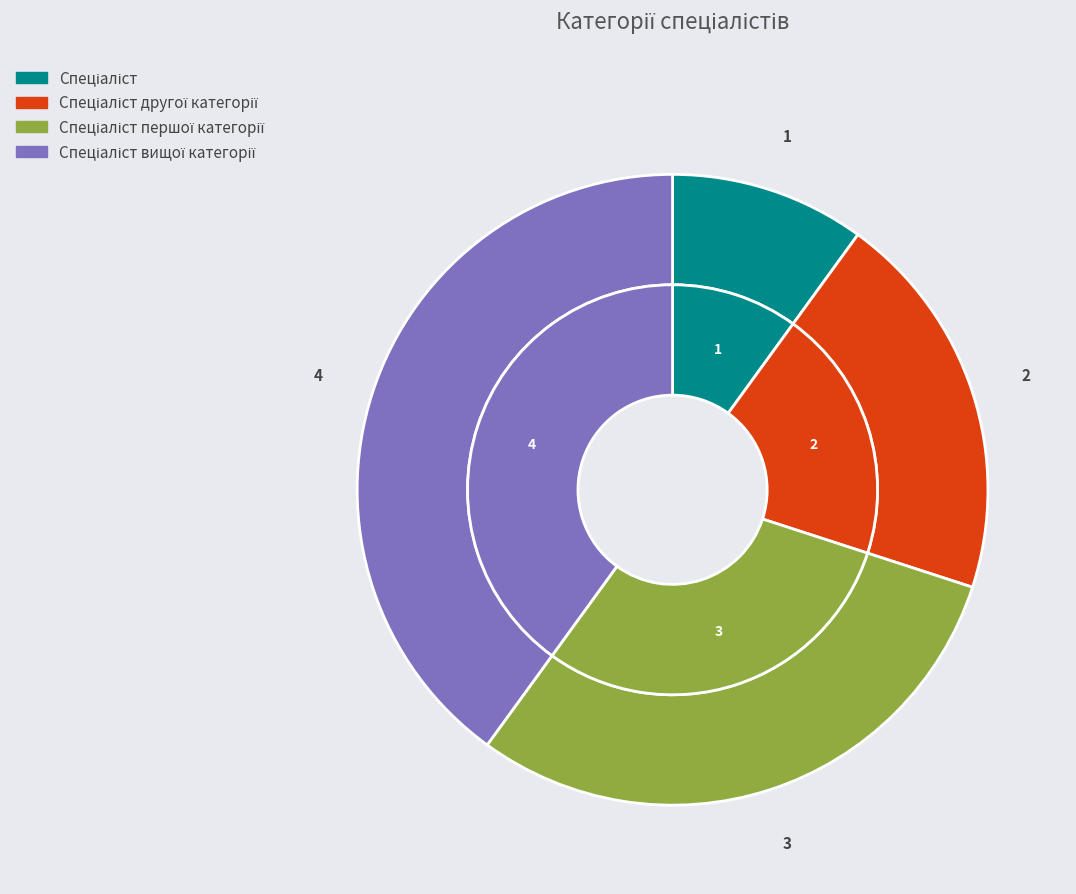

The Спеціаліст вищої категорії slice represents 27% of the pie. True or false?

False